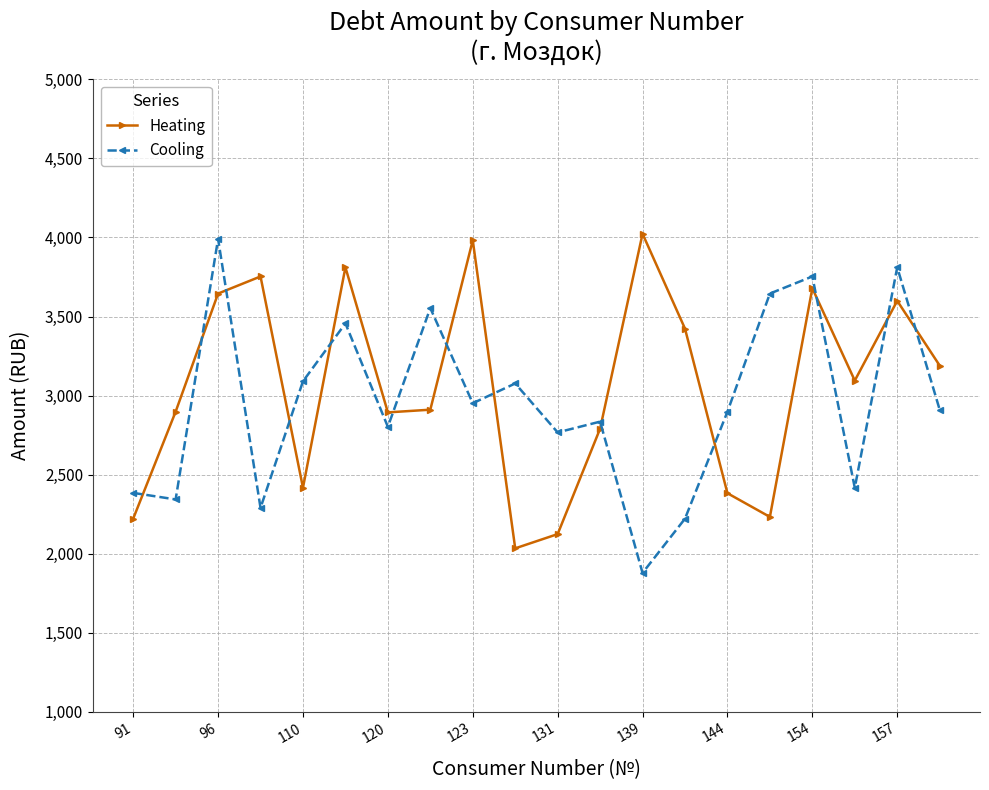

What is the value of the Cooling point at the 1st from the left?

2384.1